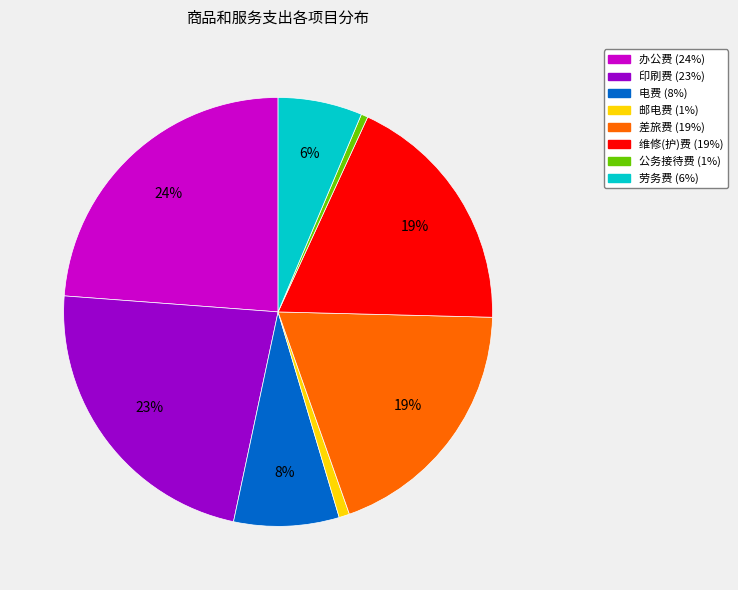

Approximately how many times larger is the value at 办公费 compared to 印刷费?

1.0